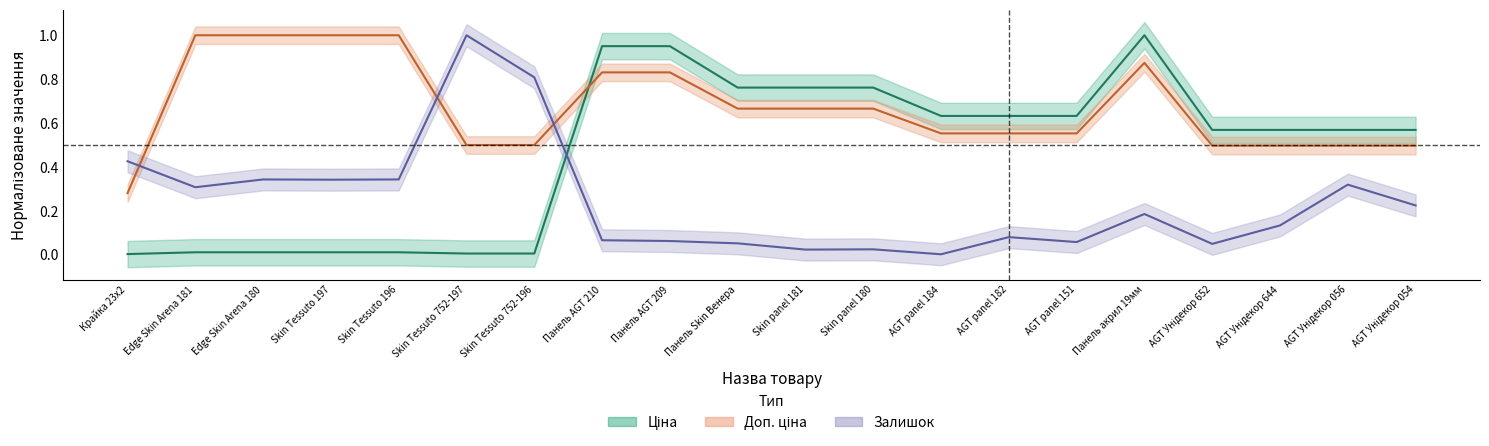

Rank the series by their average value, from highest to lowest.

Доп. ціна, Ціна, Залишок